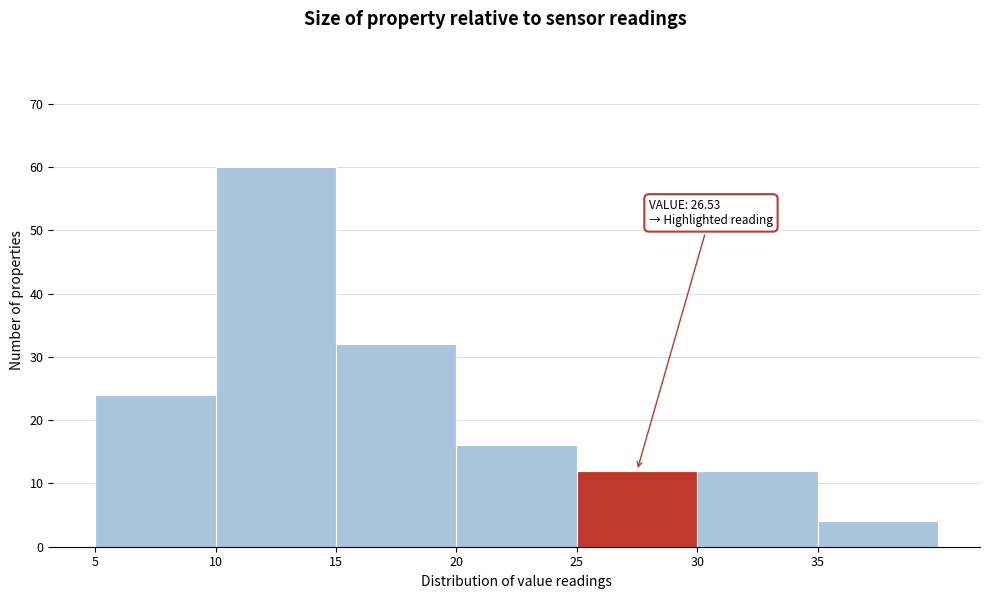

Which range on the x-axis has the tallest bar?

10 to 15